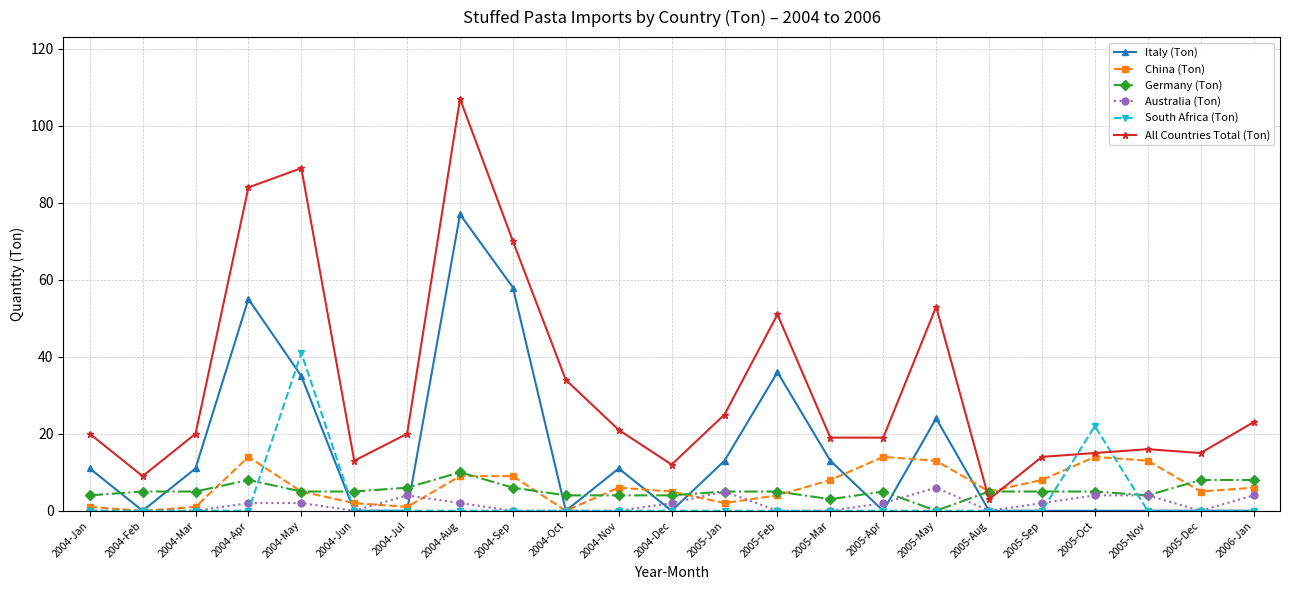

How many Germany (Ton) values are between 4 and 6?

17